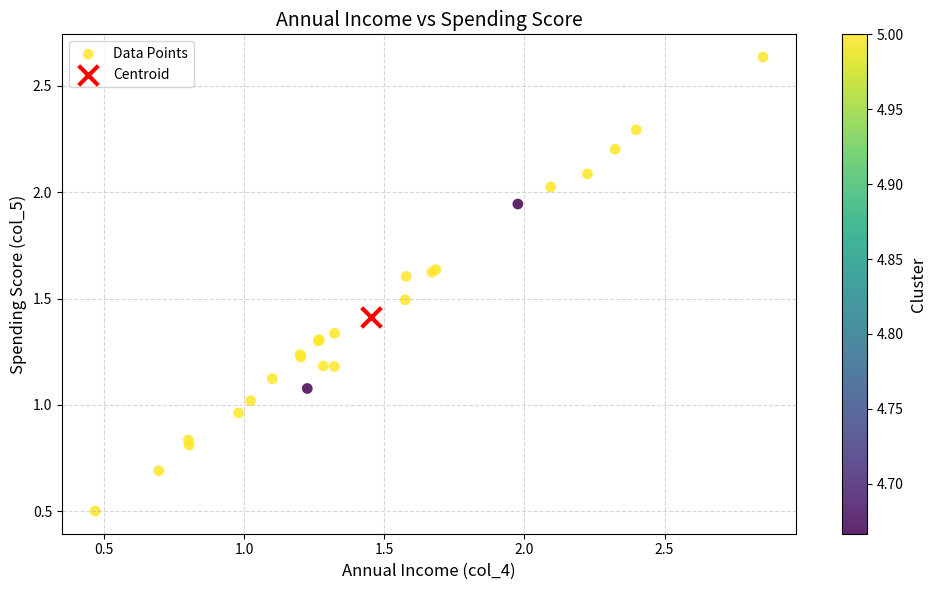

What are all the series names shown in the legend?

Data Points, Centroid